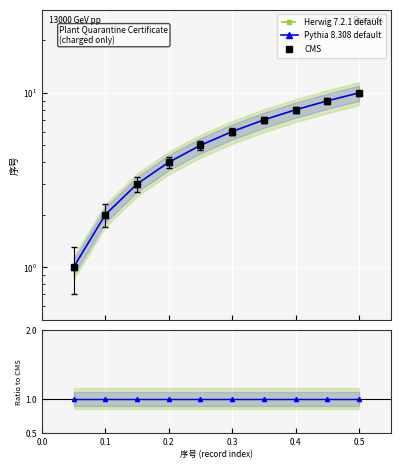

Between 0.0 and 9, which series saw the biggest shift?

CMS